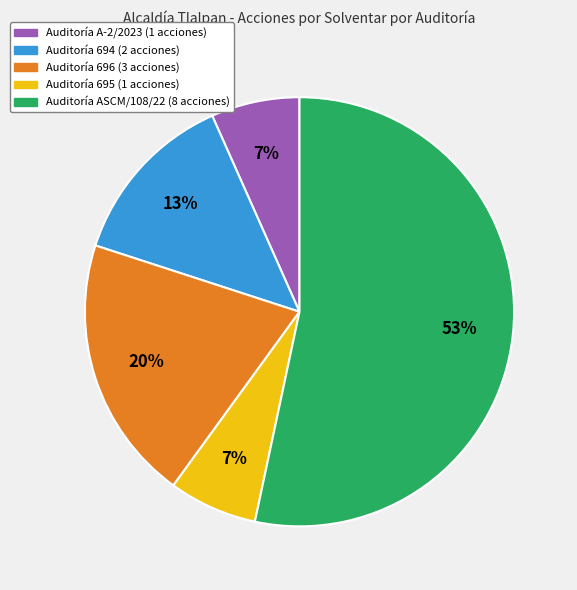

Does any single category account for the majority?

Yes